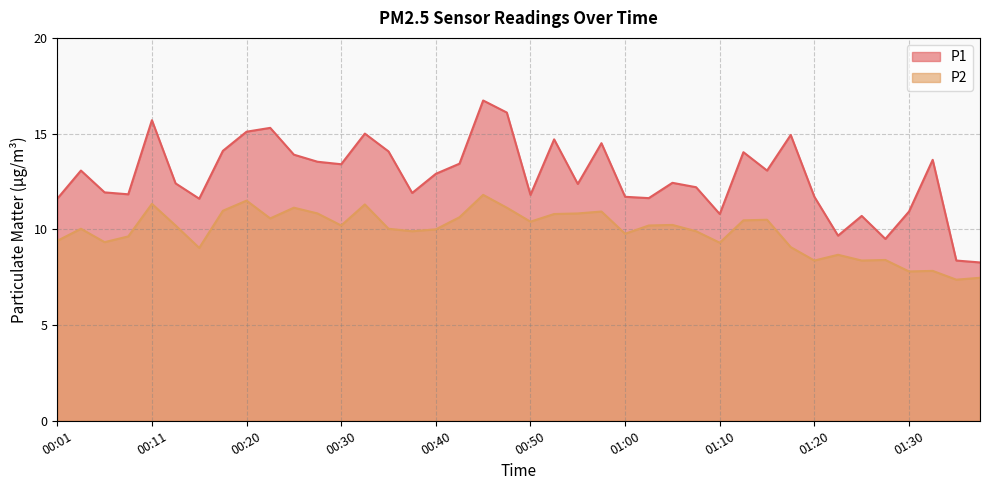

What is the total value across all series at 01:17?

24.0